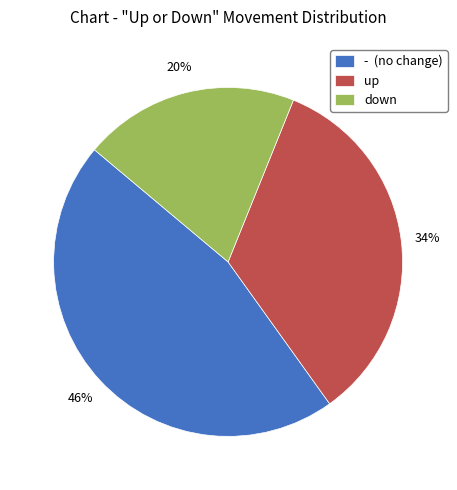

True or false: down accounts for 20% of the total.

True